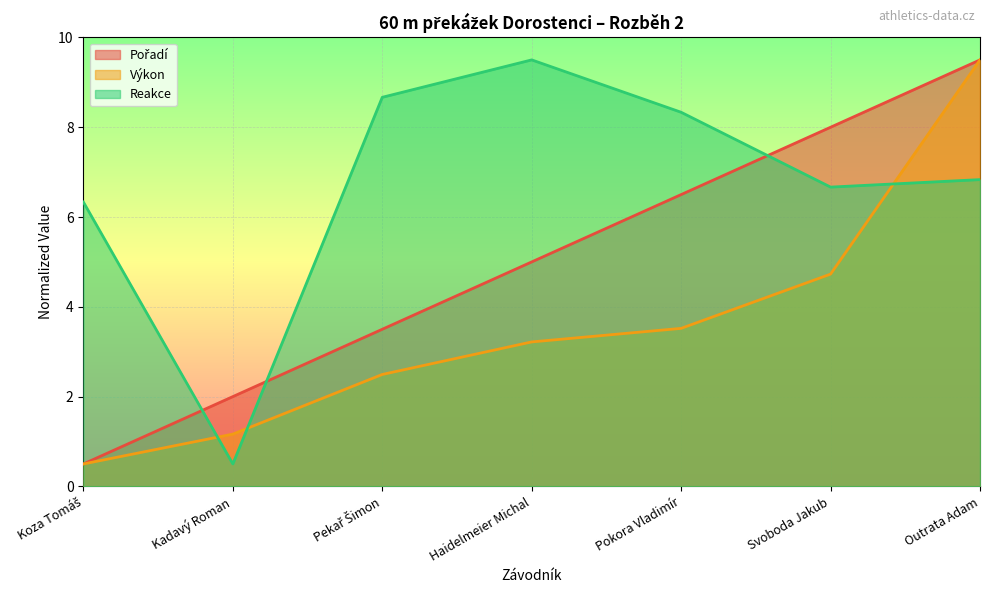

True or false: Výkon has more than 1 interior local peaks.

False